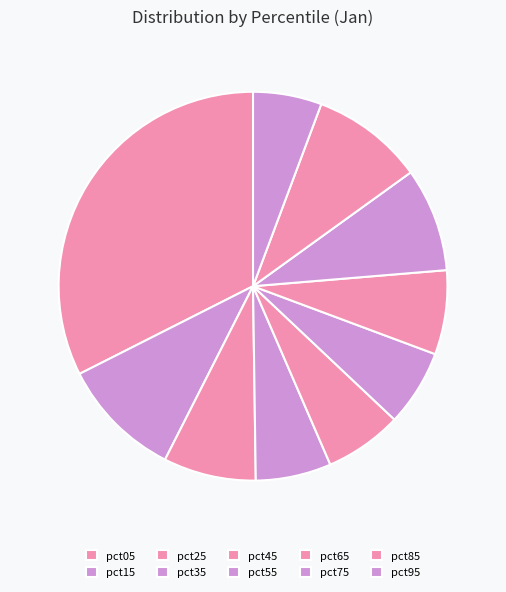

To the nearest percent, what portion does pct05 represent?

32%